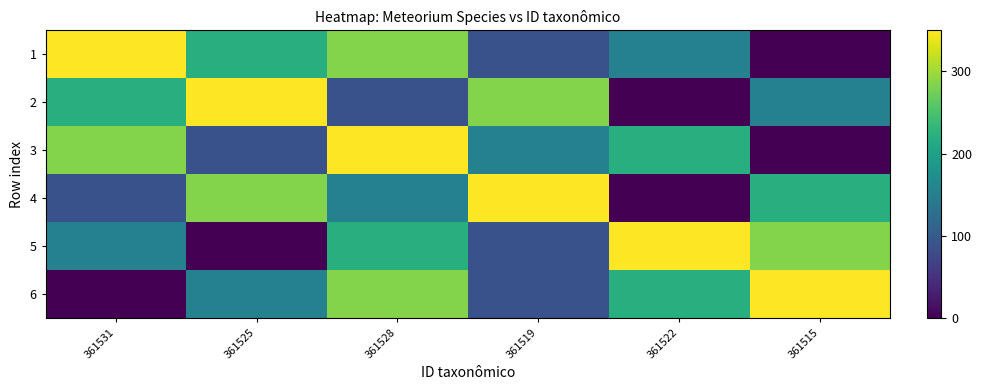

Which has a higher value, 361528 or 361525?

361528